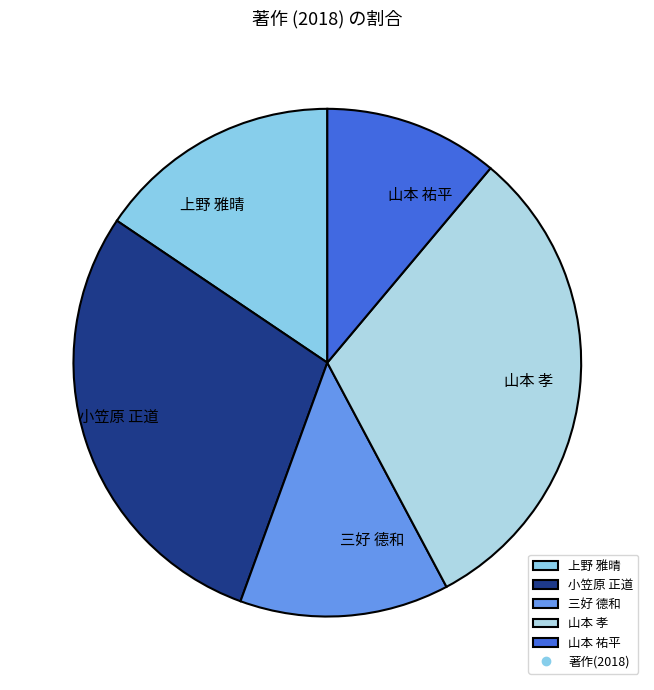

Combined, do 小笠原 正道 and 上野 雅晴 account for over 50%?

No